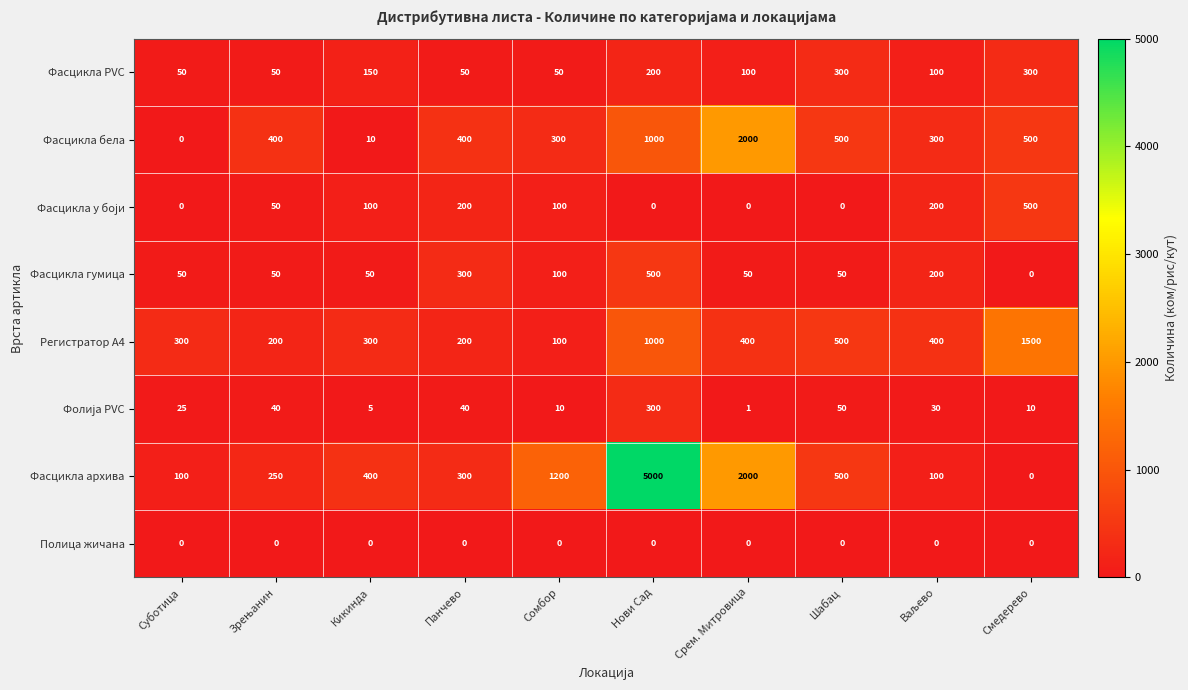

Which series has the largest range (max minus min)?

Фасцикла архива